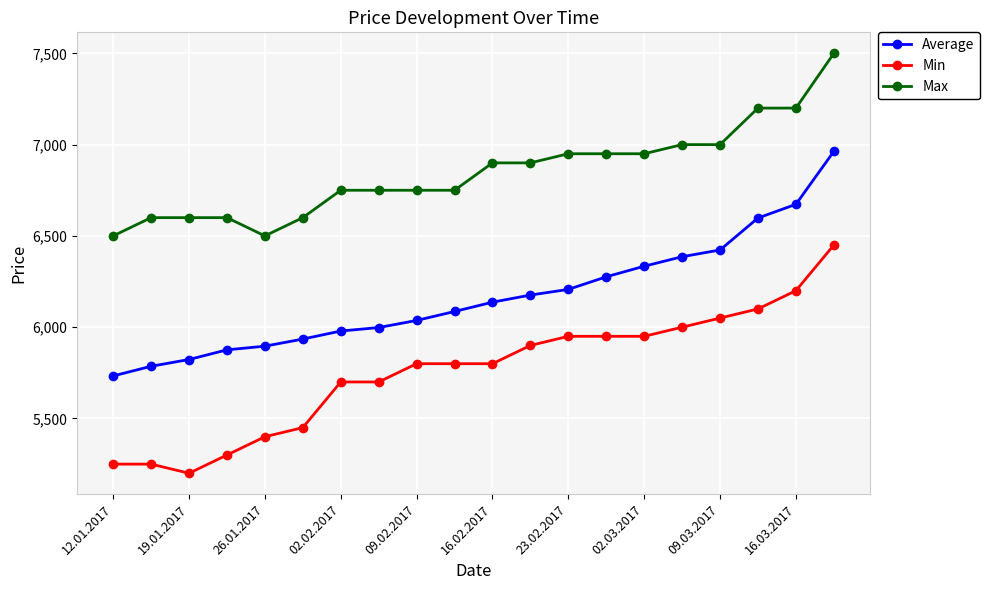

Which series has the largest total across all categories?

Max